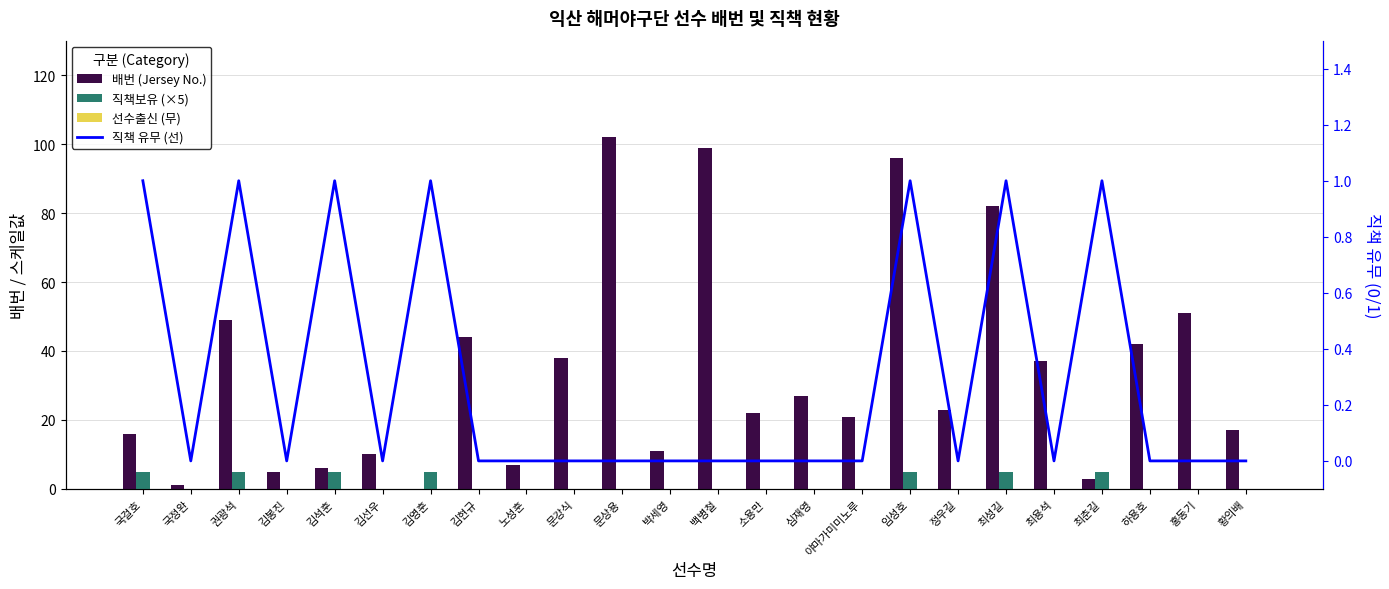

What is the difference between the 직책 유무 (선) values at 최춘길 and 국정완?

1